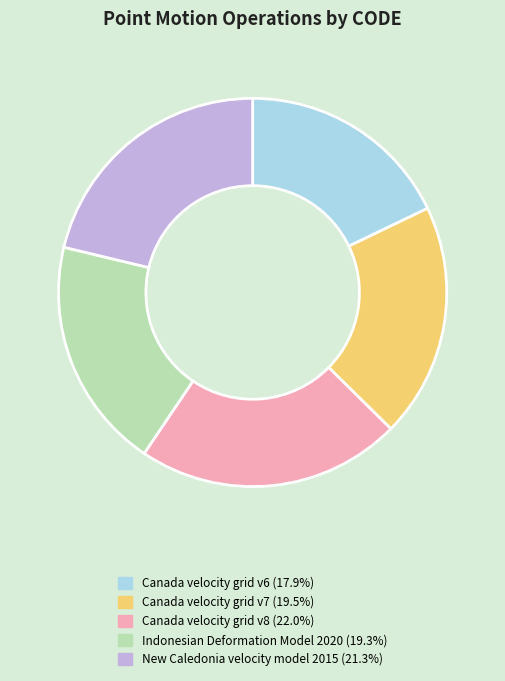

What is the ratio of the value at Indonesian Deformation Model 2020 to the value at Canada velocity grid v7?

1.0